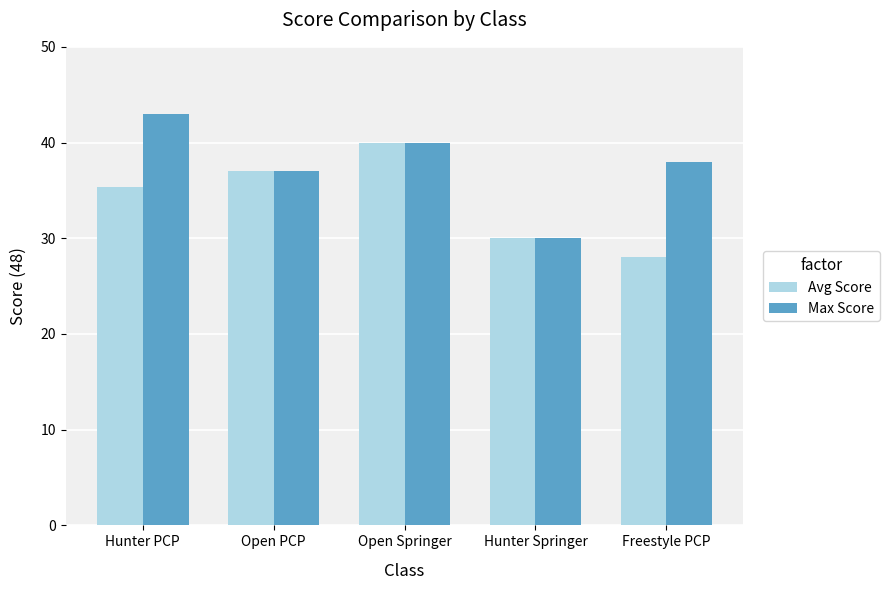

What is the spread (max minus min) of values at Hunter PCP?

7.7